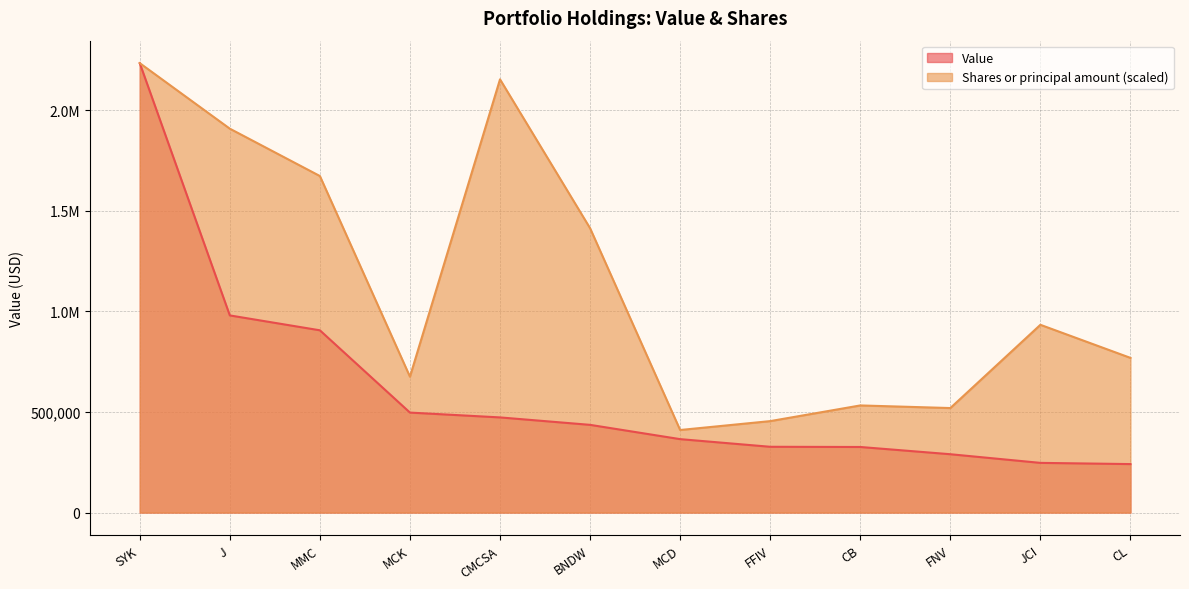

Reading right to left, what are all the values shown in this chart?

Value: 241000.0	247000.0	290000.0	326000.0	327000.0	365000.0	436000.0	473000.0	497000.0	906000.0	980000.0	2234000.0
Shares or principal amount: 768911.6	933344.4	519534.9	532523.3	454593.0	410432.6	1413394.7	2153472.1	675395.3	1672902.3	1908251.6	2234000.0